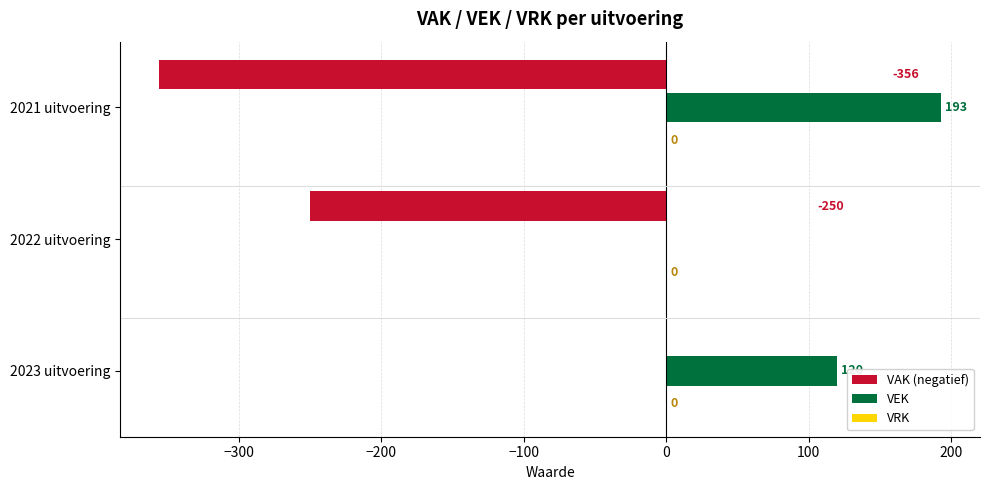

The value of VEK at 2022 uitvoering is 0. True or false?

True